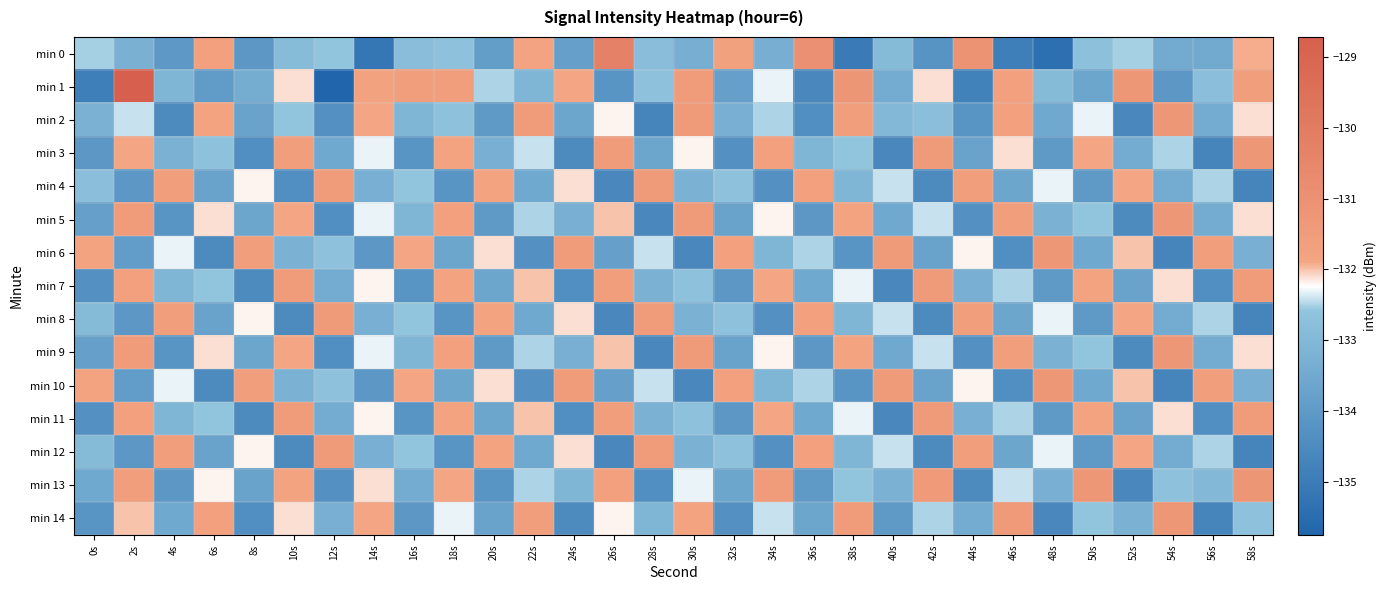

Reading right to left, transcribe all the data shown in this chart.

min 0: 58s=-131.9	56s=-133.5	54s=-133.5	52s=-132.5	50s=-132.7	48s=-135.4	46s=-134.9	44s=-131.1	42s=-134.2	40s=-132.9	38s=-135.0	36s=-131.0	34s=-133.3	32s=-131.7	30s=-133.3	28s=-132.8	26s=-130.3	24s=-133.8	22s=-131.8	20s=-133.9	18s=-132.7	16s=-132.8	14s=-135.2	12s=-132.6	10s=-132.9	8s=-134.1	6s=-131.7	4s=-134.1	2s=-133.2	0s=-132.5
min 1: 58s=-131.6	56s=-132.8	54s=-134.1	52s=-131.3	50s=-133.6	48s=-132.9	46s=-131.7	44s=-134.8	42s=-132.1	40s=-133.4	38s=-131.2	36s=-134.6	34s=-132.3	32s=-133.8	30s=-131.5	28s=-132.7	26s=-134.2	24s=-131.9	22s=-133.1	20s=-132.5	18s=-131.6	16s=-131.6	14s=-131.8	12s=-135.7	10s=-132.1	8s=-133.4	6s=-133.9	4s=-133.1	2s=-128.7	0s=-134.9
min 2: 58s=-132.1	56s=-133.4	54s=-131.3	52s=-134.6	50s=-132.3	48s=-133.5	46s=-131.7	44s=-134.2	42s=-132.8	40s=-133.0	38s=-131.6	36s=-134.4	34s=-132.5	32s=-133.3	30s=-131.4	28s=-134.7	26s=-132.2	24s=-133.6	22s=-131.5	20s=-134.0	18s=-132.7	16s=-133.1	14s=-131.9	12s=-134.3	10s=-132.6	8s=-133.7	6s=-131.8	4s=-134.5	2s=-132.4	0s=-133.2
min 3: 58s=-131.3	56s=-134.7	54s=-132.5	52s=-133.4	50s=-131.9	48s=-134.0	46s=-132.1	44s=-133.7	42s=-131.4	40s=-134.6	38s=-132.6	36s=-133.1	34s=-131.7	32s=-134.3	30s=-132.2	28s=-133.6	26s=-131.5	24s=-134.5	22s=-132.4	20s=-133.3	18s=-131.8	16s=-134.2	14s=-132.3	12s=-133.5	10s=-131.6	8s=-134.4	6s=-132.7	4s=-133.2	2s=-131.9	0s=-134.1
min 4: 58s=-134.7	56s=-132.5	54s=-133.4	52s=-131.9	50s=-134.0	48s=-132.3	46s=-133.6	44s=-131.6	42s=-134.5	40s=-132.4	38s=-133.1	36s=-131.7	34s=-134.3	32s=-132.7	30s=-133.2	28s=-131.4	26s=-134.6	24s=-132.1	22s=-133.5	20s=-131.8	18s=-134.2	16s=-132.6	14s=-133.3	12s=-131.5	10s=-134.4	8s=-132.2	6s=-133.7	4s=-131.6	2s=-134.1	0s=-132.8
min 5: 58s=-132.1	56s=-133.4	54s=-131.3	52s=-134.5	50s=-132.6	48s=-133.2	46s=-131.6	44s=-134.3	42s=-132.4	40s=-133.5	38s=-131.8	36s=-134.1	34s=-132.2	32s=-133.7	30s=-131.4	28s=-134.6	26s=-132.0	24s=-133.3	22s=-132.5	20s=-134.0	18s=-131.7	16s=-133.1	14s=-132.3	12s=-134.4	10s=-131.9	8s=-133.6	6s=-132.1	4s=-134.2	2s=-131.5	0s=-133.8
min 6: 58s=-133.3	56s=-131.6	54s=-134.7	52s=-132.0	50s=-133.5	48s=-131.3	46s=-134.4	44s=-132.2	42s=-133.7	40s=-131.4	38s=-134.2	36s=-132.5	34s=-133.1	32s=-131.7	30s=-134.6	28s=-132.4	26s=-133.8	24s=-131.5	22s=-134.3	20s=-132.1	18s=-133.6	16s=-131.9	14s=-134.1	12s=-132.7	10s=-133.2	8s=-131.6	6s=-134.5	4s=-132.3	2s=-133.9	0s=-131.8
min 7: 58s=-131.5	56s=-134.4	54s=-132.1	52s=-133.7	50s=-131.8	48s=-134.0	46s=-132.5	44s=-133.3	42s=-131.4	40s=-134.6	38s=-132.3	36s=-133.5	34s=-131.9	32s=-134.1	30s=-132.7	28s=-133.2	26s=-131.6	24s=-134.4	22s=-132.0	20s=-133.6	18s=-131.8	16s=-134.2	14s=-132.2	12s=-133.4	10s=-131.5	8s=-134.5	6s=-132.6	4s=-133.1	2s=-131.7	0s=-134.3
min 8: 58s=-134.7	56s=-132.5	54s=-133.4	52s=-131.9	50s=-134.0	48s=-132.3	46s=-133.6	44s=-131.6	42s=-134.5	40s=-132.4	38s=-133.1	36s=-131.7	34s=-134.3	32s=-132.7	30s=-133.2	28s=-131.5	26s=-134.6	24s=-132.1	22s=-133.5	20s=-131.8	18s=-134.2	16s=-132.6	14s=-133.3	12s=-131.4	10s=-134.5	8s=-132.2	6s=-133.7	4s=-131.6	2s=-134.1	0s=-132.9
min 9: 58s=-132.1	56s=-133.4	54s=-131.3	52s=-134.5	50s=-132.6	48s=-133.2	46s=-131.6	44s=-134.3	42s=-132.4	40s=-133.5	38s=-131.8	36s=-134.1	34s=-132.2	32s=-133.7	30s=-131.4	28s=-134.6	26s=-132.0	24s=-133.3	22s=-132.5	20s=-134.0	18s=-131.7	16s=-133.1	14s=-132.3	12s=-134.4	10s=-131.9	8s=-133.6	6s=-132.1	4s=-134.2	2s=-131.5	0s=-133.8
min 10: 58s=-133.3	56s=-131.6	54s=-134.7	52s=-132.0	50s=-133.5	48s=-131.3	46s=-134.4	44s=-132.2	42s=-133.7	40s=-131.4	38s=-134.2	36s=-132.5	34s=-133.1	32s=-131.7	30s=-134.6	28s=-132.4	26s=-133.8	24s=-131.5	22s=-134.3	20s=-132.1	18s=-133.6	16s=-131.9	14s=-134.1	12s=-132.7	10s=-133.2	8s=-131.6	6s=-134.5	4s=-132.3	2s=-133.9	0s=-131.8
min 11: 58s=-131.5	56s=-134.4	54s=-132.1	52s=-133.7	50s=-131.8	48s=-134.0	46s=-132.5	44s=-133.3	42s=-131.4	40s=-134.6	38s=-132.3	36s=-133.5	34s=-131.9	32s=-134.1	30s=-132.7	28s=-133.2	26s=-131.6	24s=-134.4	22s=-132.0	20s=-133.6	18s=-131.8	16s=-134.2	14s=-132.2	12s=-133.4	10s=-131.5	8s=-134.5	6s=-132.6	4s=-133.1	2s=-131.7	0s=-134.3
min 12: 58s=-134.7	56s=-132.5	54s=-133.4	52s=-131.9	50s=-134.0	48s=-132.3	46s=-133.6	44s=-131.6	42s=-134.5	40s=-132.4	38s=-133.1	36s=-131.7	34s=-134.3	32s=-132.7	30s=-133.2	28s=-131.5	26s=-134.6	24s=-132.1	22s=-133.5	20s=-131.8	18s=-134.2	16s=-132.6	14s=-133.3	12s=-131.4	10s=-134.5	8s=-132.2	6s=-133.7	4s=-131.6	2s=-134.1	0s=-132.9
min 13: 58s=-131.2	56s=-133.0	54s=-132.7	52s=-134.6	50s=-131.3	48s=-133.3	46s=-132.4	44s=-134.5	42s=-131.4	40s=-133.2	38s=-132.6	36s=-134.0	34s=-131.5	32s=-133.6	30s=-132.3	28s=-134.4	26s=-131.7	24s=-133.1	22s=-132.5	20s=-134.2	18s=-131.9	16s=-133.4	14s=-132.1	12s=-134.3	10s=-131.8	8s=-133.7	6s=-132.2	4s=-134.1	2s=-131.6	0s=-133.5
min 14: 58s=-132.7	56s=-134.7	54s=-131.3	52s=-133.2	50s=-132.6	48s=-134.6	46s=-131.4	44s=-133.4	42s=-132.5	40s=-134.0	38s=-131.5	36s=-133.6	34s=-132.4	32s=-134.3	30s=-131.8	28s=-133.1	26s=-132.2	24s=-134.5	22s=-131.6	20s=-133.7	18s=-132.3	16s=-134.1	14s=-131.9	12s=-133.3	10s=-132.1	8s=-134.4	6s=-131.7	4s=-133.5	2s=-132.0	0s=-134.2